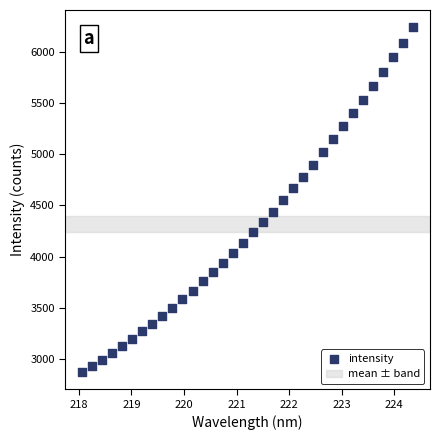

What is the range of X values (max minus min)?

6.3